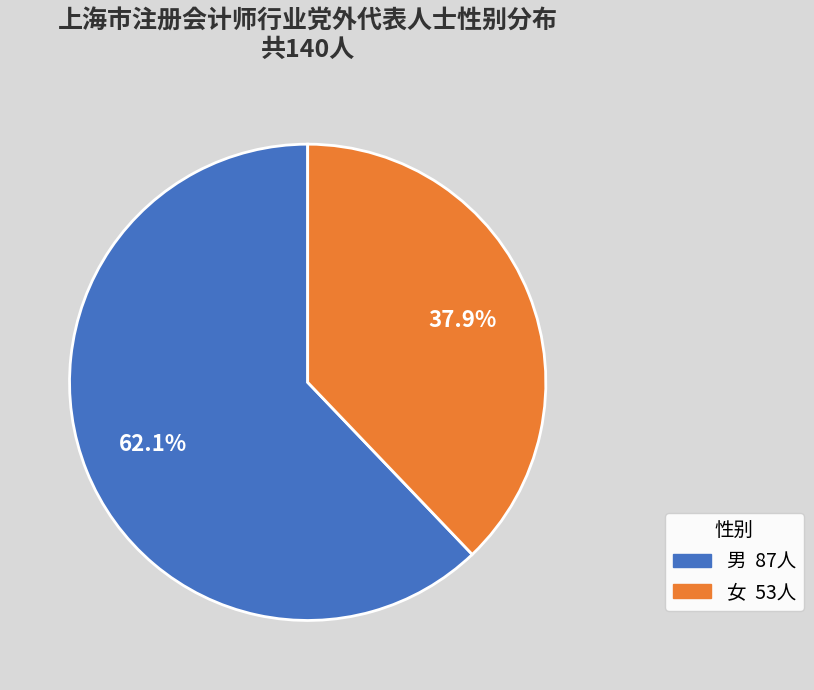

What percentage do 男 and 女 together represent?

100.0%